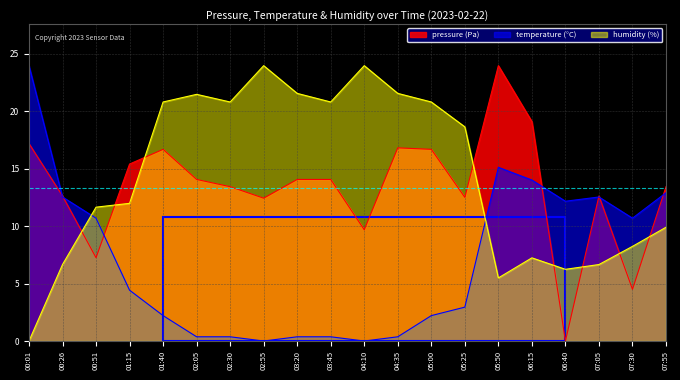

Which series has the widest spread of values?

pressure